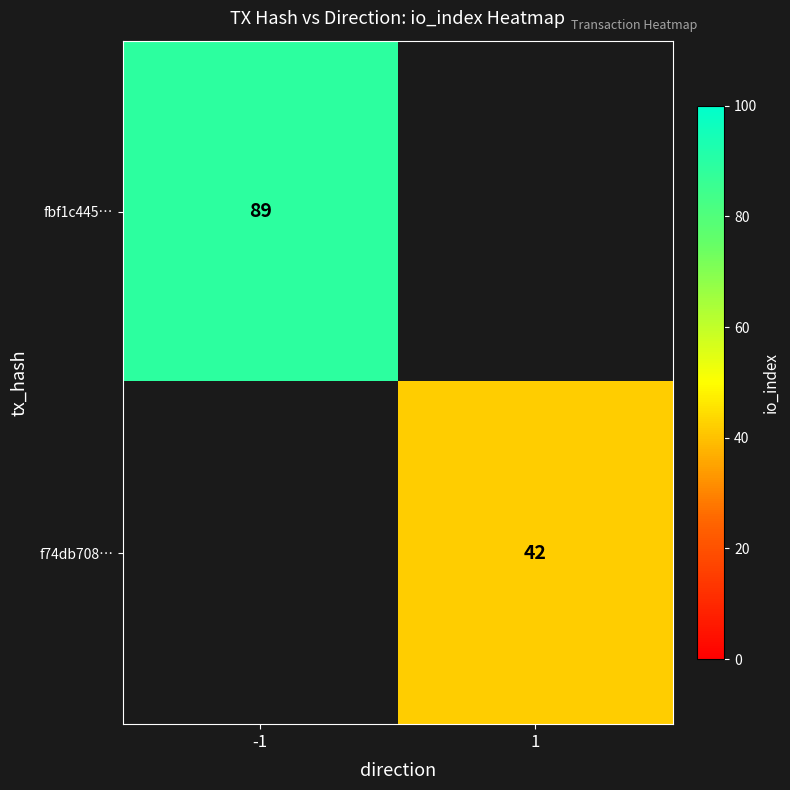

The f74db708… series shows 42 at 1. True or false?

True